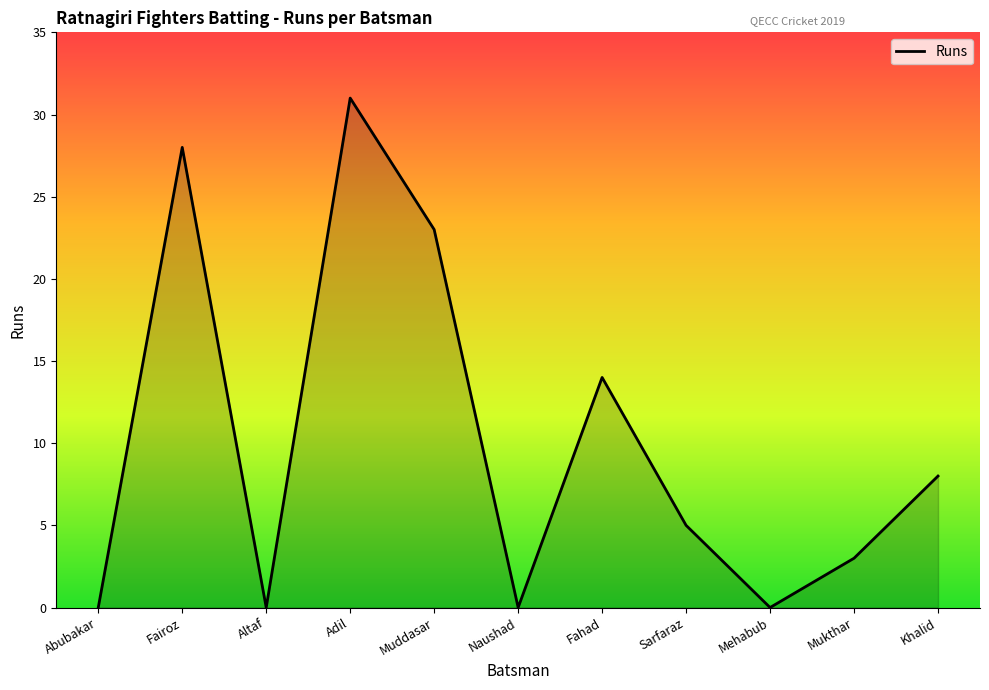

The chart shows a value of 11 at Fairoz. True or false?

False